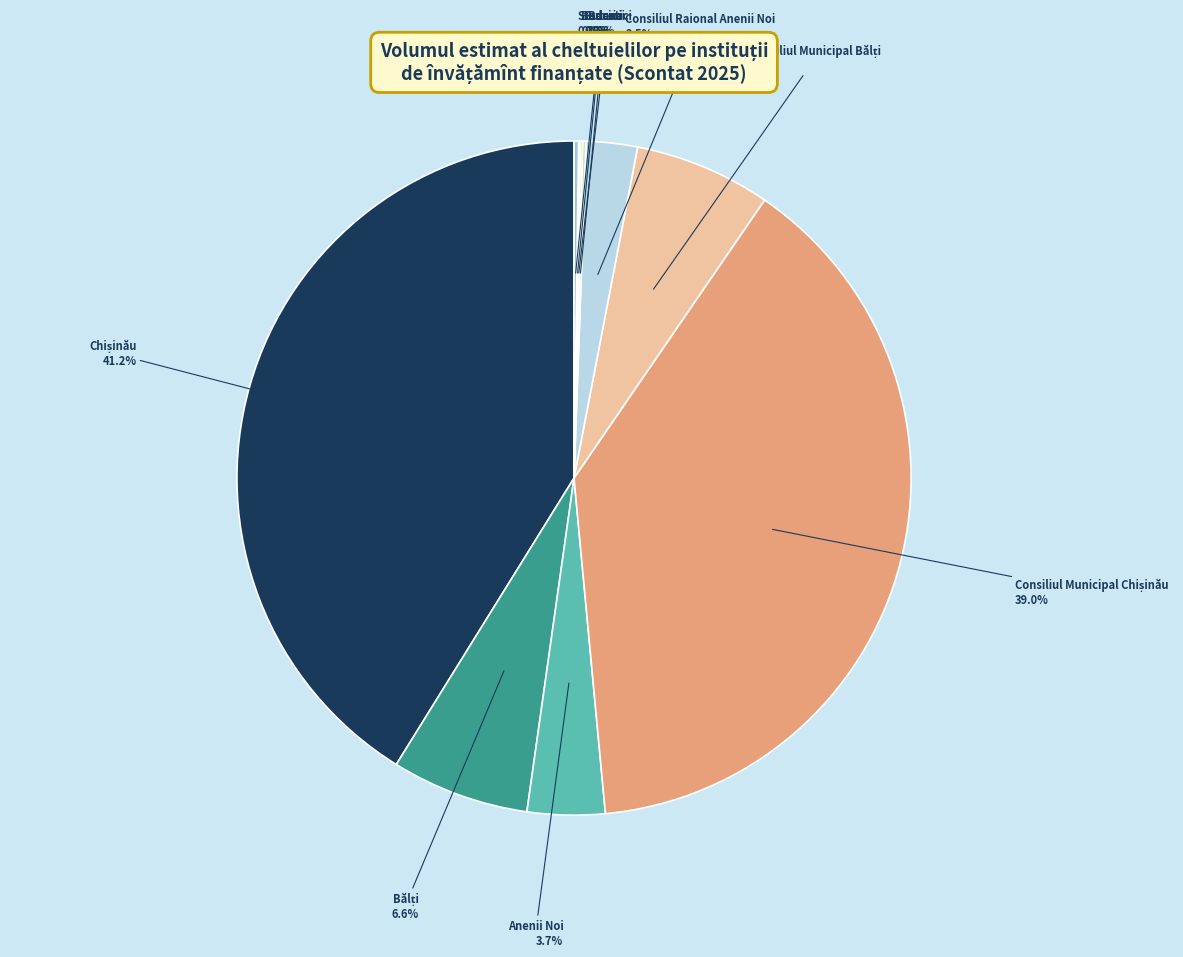

How much of the chart is everything except Anenii Noi?

96.3%